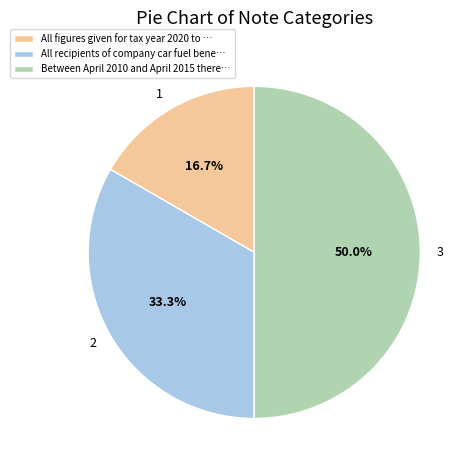

How many segments does this pie chart have?

3